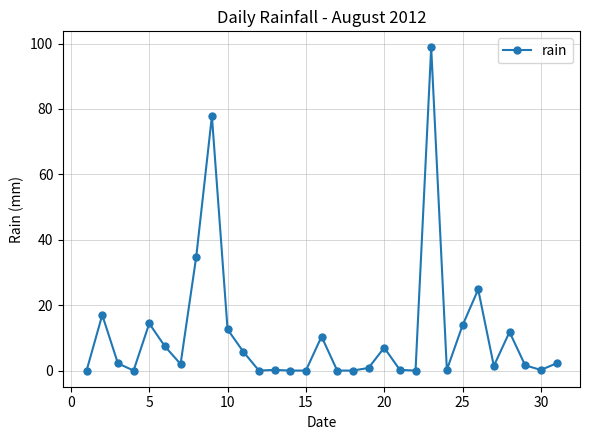

True or false: the data has more than 2 interior local peaks.

True